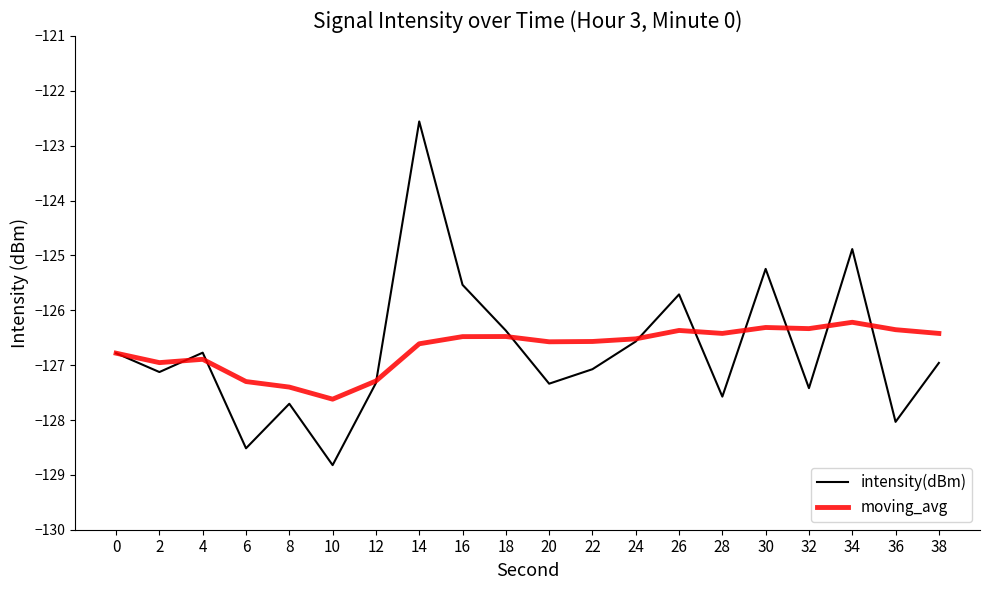

Which series changed the most between 30 and 34?

intensity(dBm)